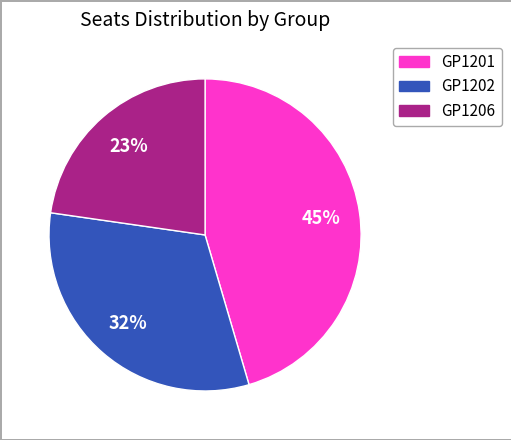

Which slice is the smallest?

GP1206